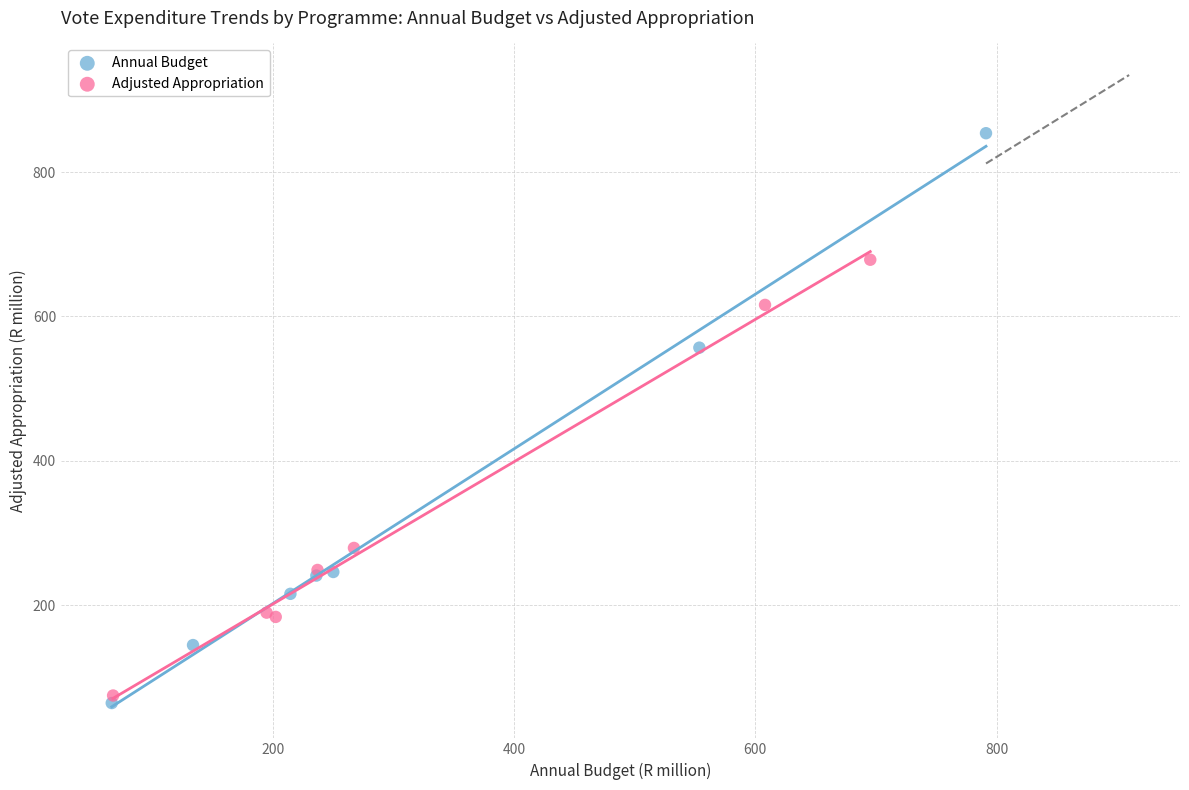

Which series contains the lowest Y value?

Annual Budget